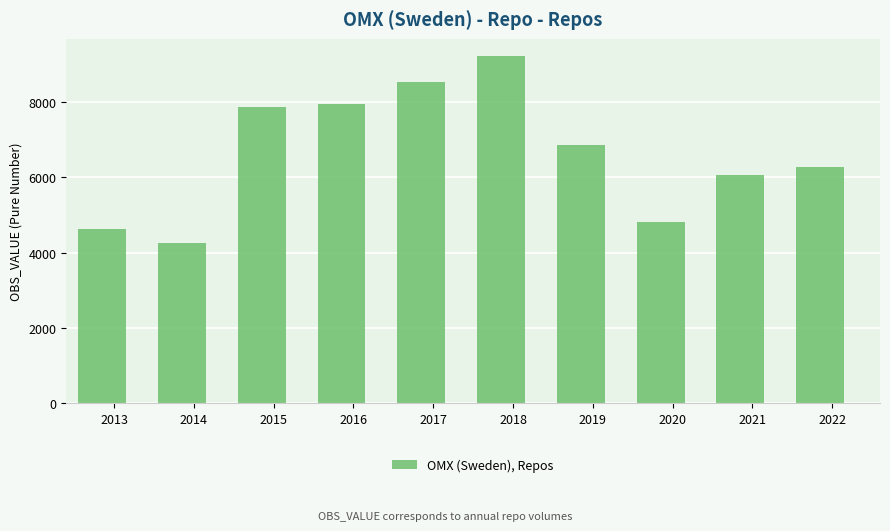

At which label is the value closest to 6745?

2019